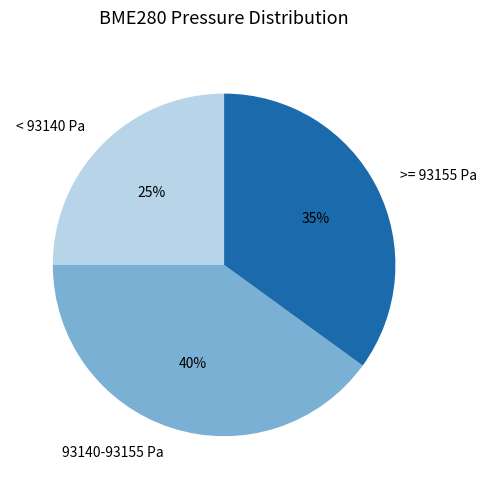

To the nearest percent, what portion does >= 93155 Pa represent?

35%